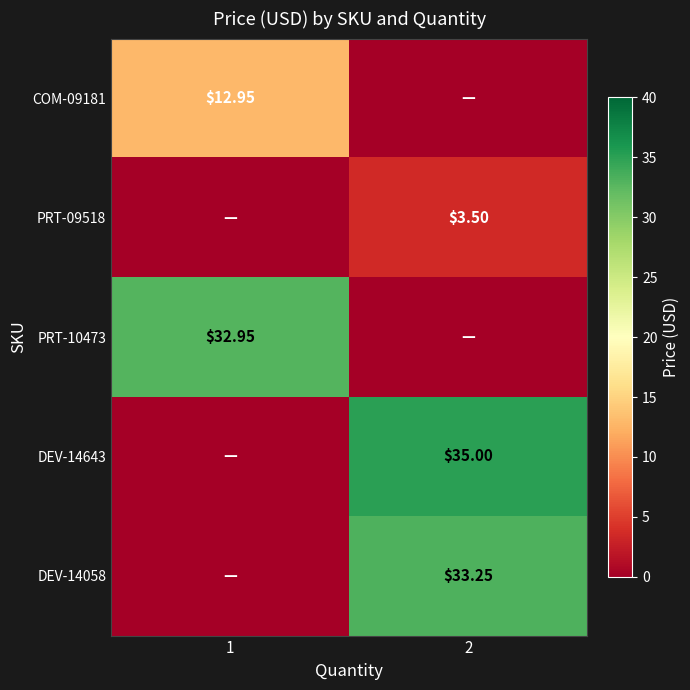

Rank the series at 1 from lowest to highest value.

PRT-09518, DEV-14643, DEV-14058, COM-09181, PRT-10473